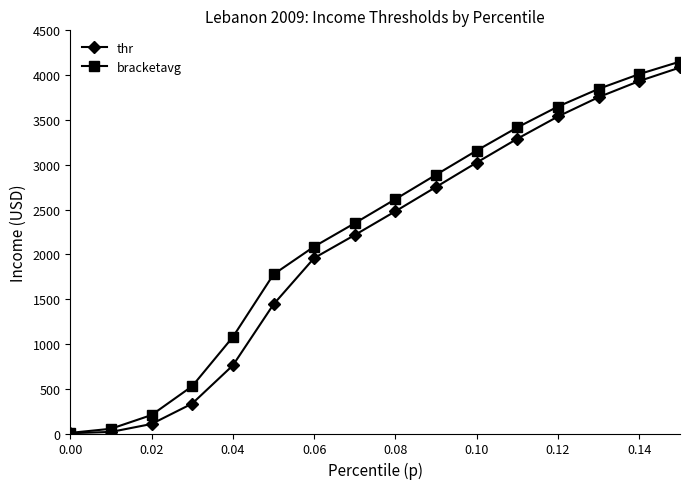

What is the value of the thr point at the 7th from the left?

1958.5